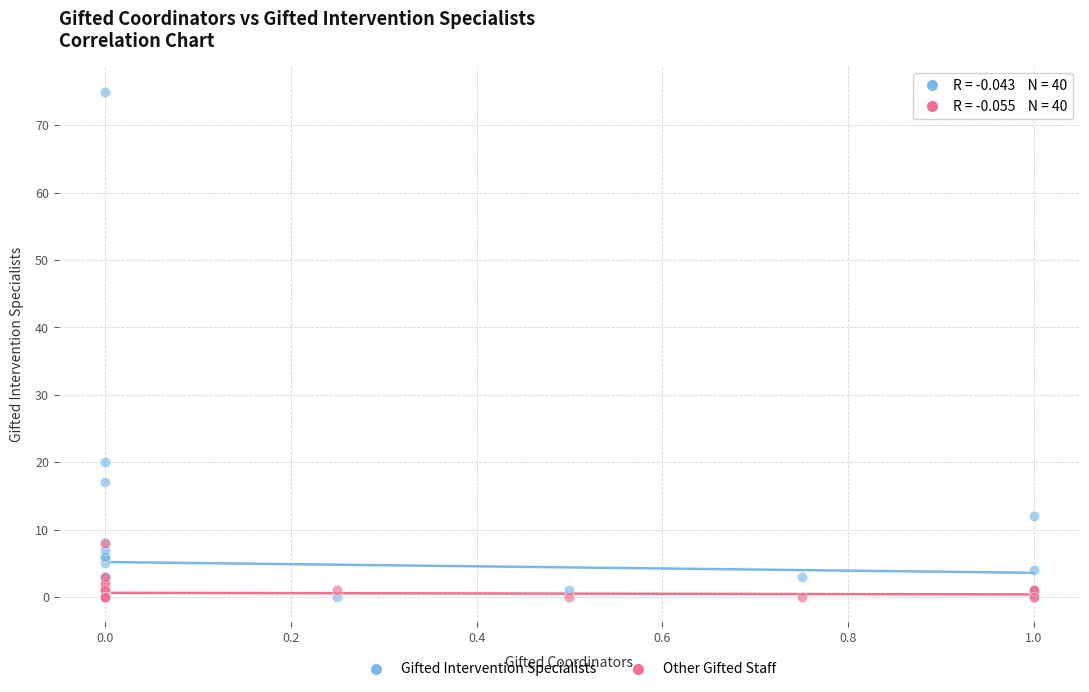

In the Gifted Intervention Specialists series, what Y value is closest to 37?

20.0